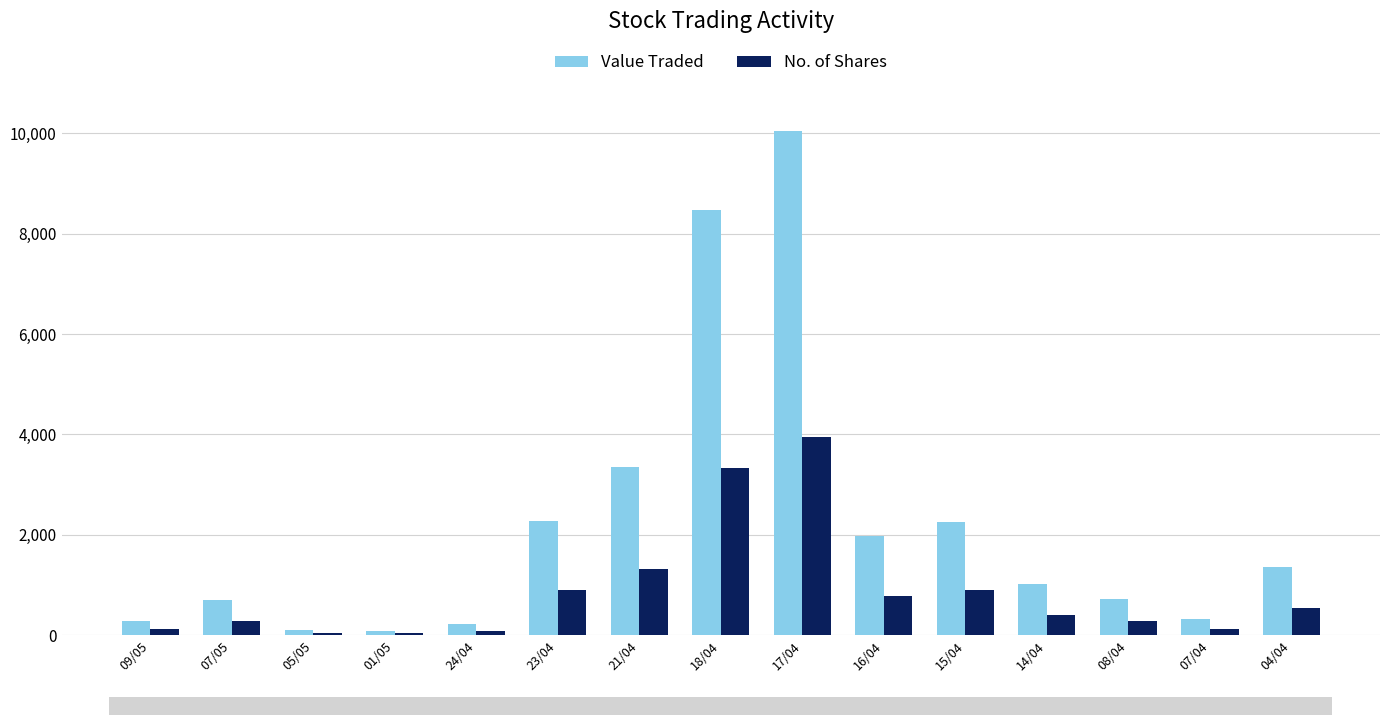

Read the No. of Shares value at 05/05.

35